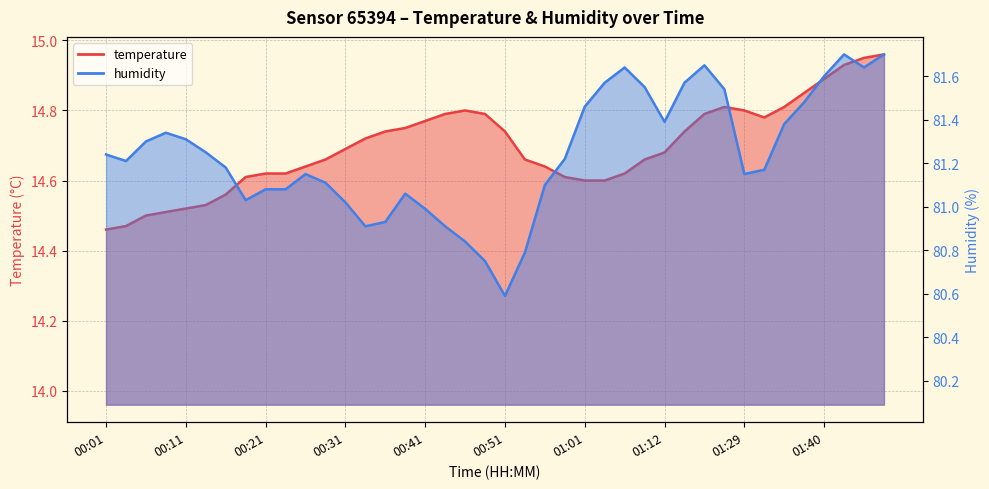

Reading left to right, what are all the values shown in this chart?

temperature: 00:01=14.5	00:03=14.5	00:06=14.5	00:08=14.5	00:11=14.5	00:13=14.5	00:16=14.6	00:18=14.6	00:21=14.6	00:23=14.6	00:26=14.6	00:28=14.7	00:31=14.7	00:33=14.7	00:36=14.7	00:38=14.8	00:41=14.8	00:43=14.8	00:46=14.8	00:49=14.8	00:51=14.7	00:54=14.7	00:56=14.6	00:59=14.6	01:01=14.6	01:04=14.6	01:07=14.6	01:10=14.7	01:12=14.7	01:15=14.7	01:21=14.8	01:24=14.8	01:29=14.8	01:32=14.8	01:35=14.8	01:38=14.8	01:40=14.9	01:43=14.9	01:45=14.9	01:48=15.0
humidity: 00:01=81.2	00:03=81.2	00:06=81.3	00:08=81.3	00:11=81.3	00:13=81.2	00:16=81.2	00:18=81.0	00:21=81.1	00:23=81.1	00:26=81.2	00:28=81.1	00:31=81.0	00:33=80.9	00:36=80.9	00:38=81.1	00:41=81.0	00:43=80.9	00:46=80.8	00:49=80.8	00:51=80.6	00:54=80.8	00:56=81.1	00:59=81.2	01:01=81.5	01:04=81.6	01:07=81.6	01:10=81.5	01:12=81.4	01:15=81.6	01:21=81.7	01:24=81.5	01:29=81.2	01:32=81.2	01:35=81.4	01:38=81.5	01:40=81.6	01:43=81.7	01:45=81.6	01:48=81.7